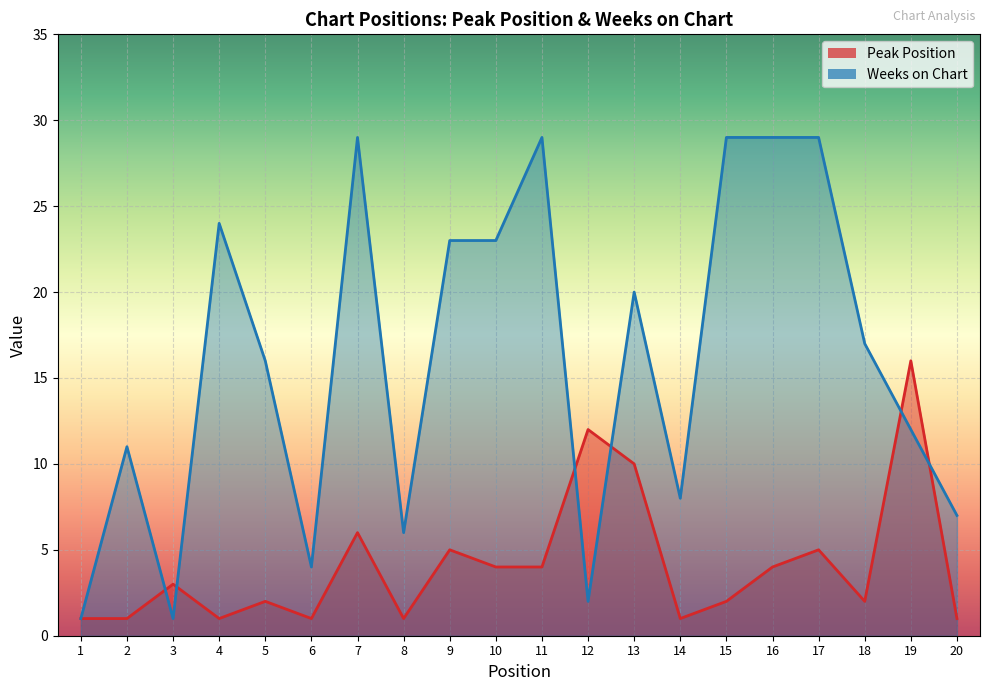

What is the sum of all Peak Position values?

82